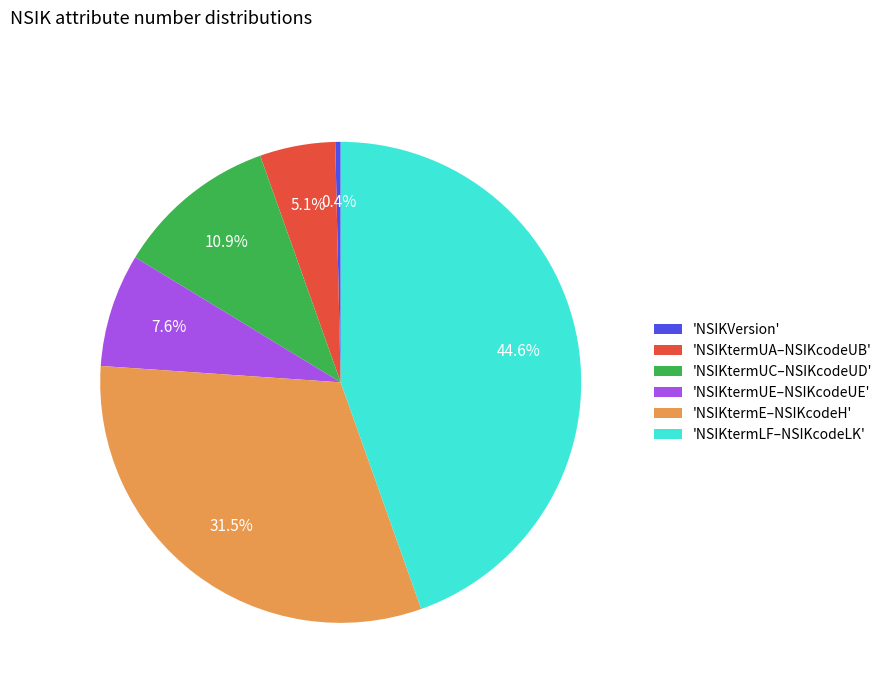

Is there any slice that represents more than half of the pie?

No